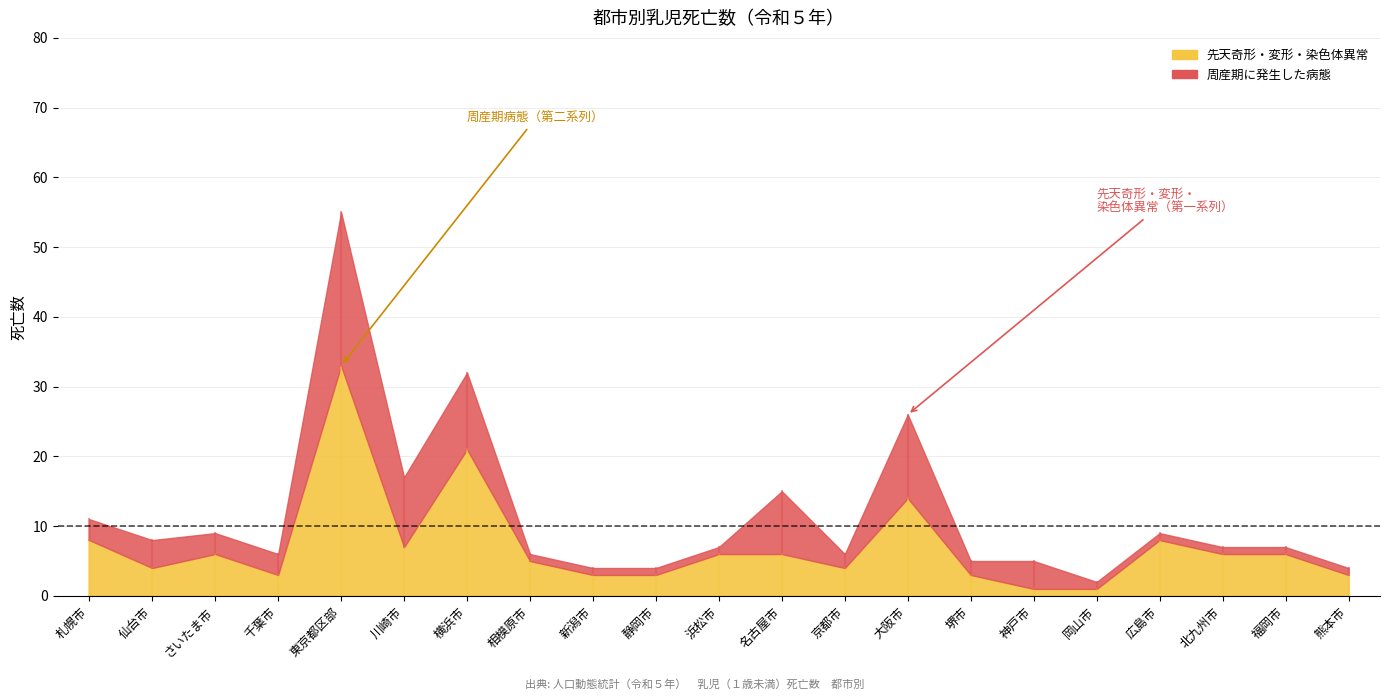

Between 仙台市 and 横浜市, which series saw the biggest shift?

先天奇形・変形・染色体異常